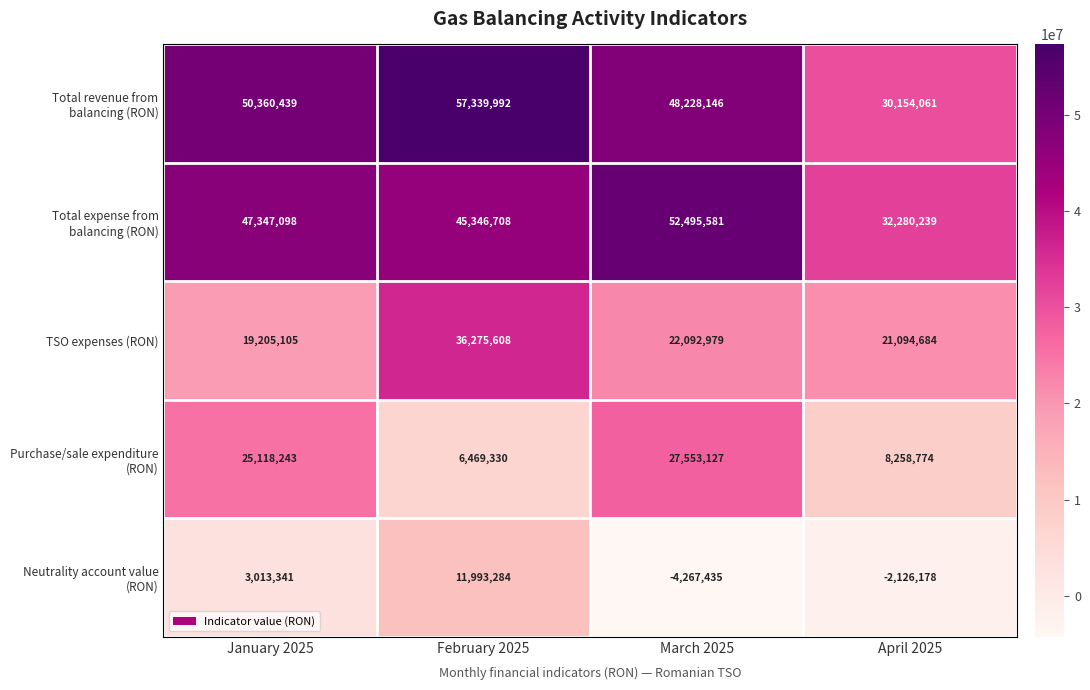

What is the total value across all series at January 2025?

145044226